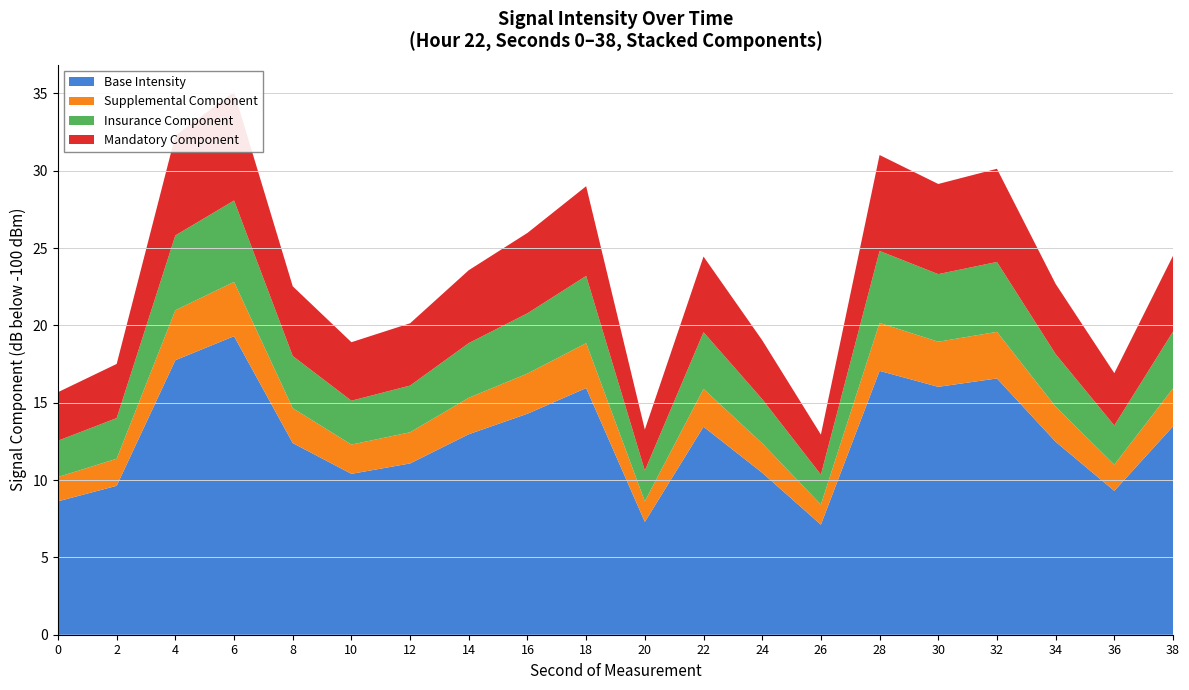

Reading left to right, transcribe all the data shown in this chart.

0=-115.7	2=-117.5	4=-132.3	6=-135.1	8=-122.5	10=-118.9	12=-120.1	14=-123.6	16=-126.0	18=-129.0	20=-113.3	22=-124.5	24=-119.0	26=-112.9	28=-131.0	30=-129.1	32=-130.1	34=-122.7	36=-116.9	38=-124.5